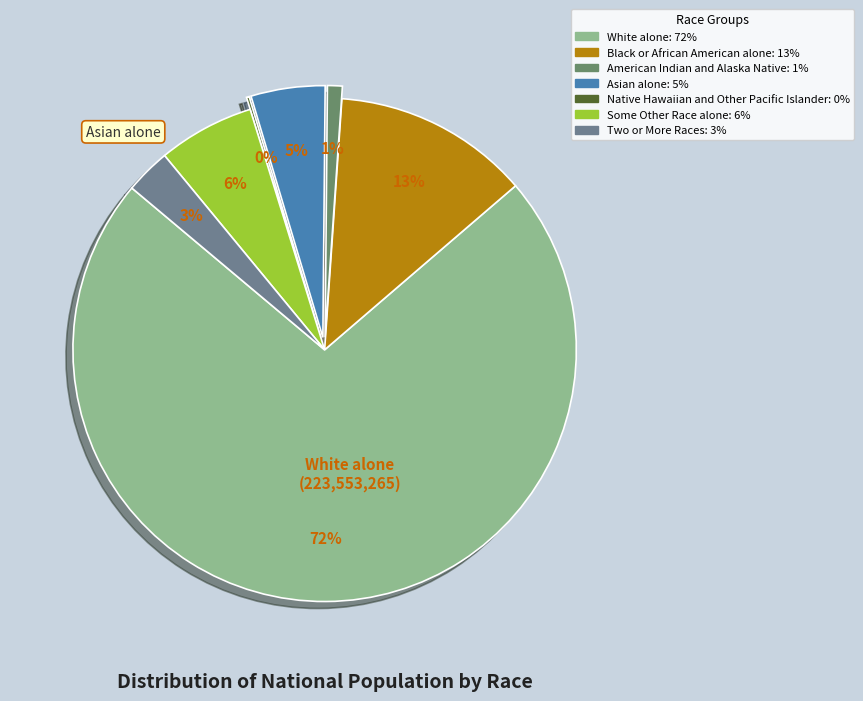

Is it true that Native Hawaiian and Other Pacific Islander is 0% of the pie?

True